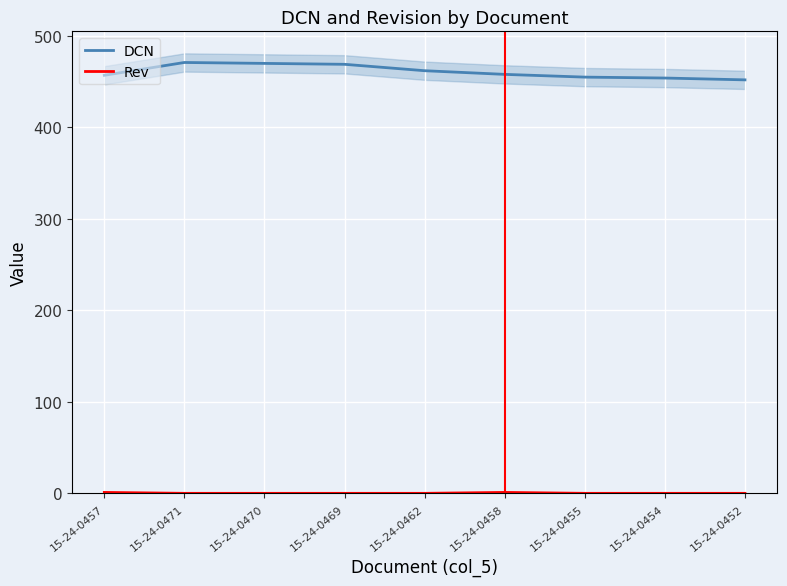

At how many categories does at least one series exceed 107?

9